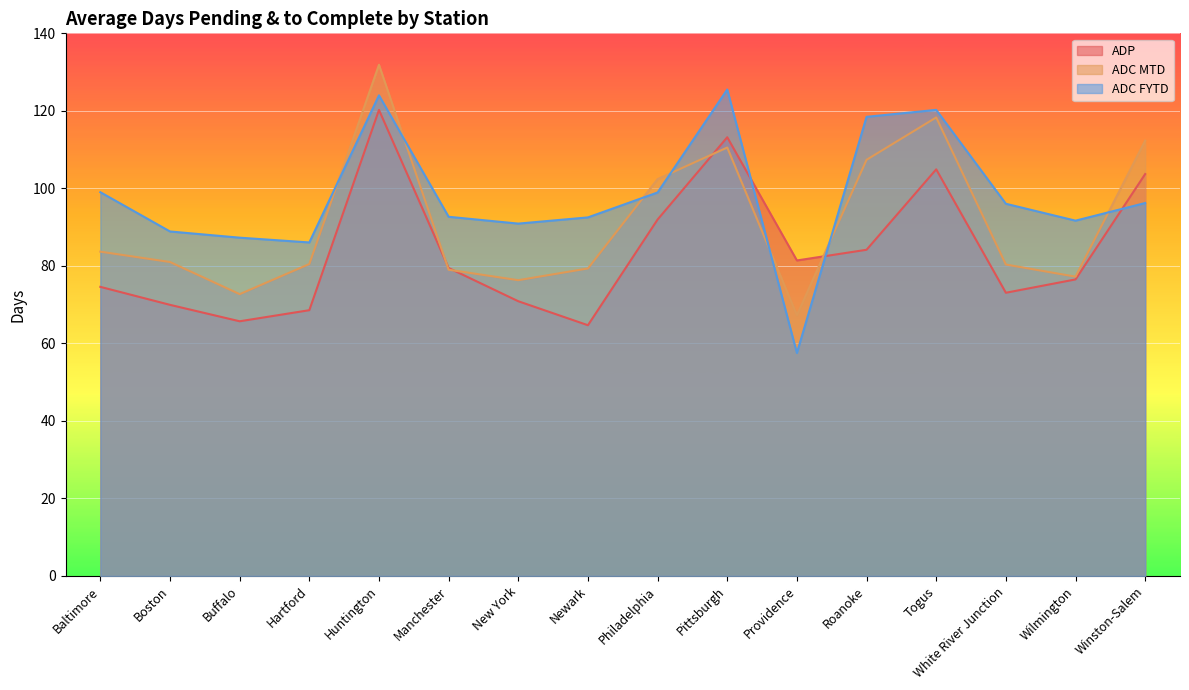

Reading left to right, list all the values displayed in this chart.

ADP: Baltimore=74.6	Boston=70.0	Buffalo=65.7	Hartford=68.6	Huntington=120.2	Manchester=79.5	New York=70.9	Newark=64.7	Philadelphia=92.0	Pittsburgh=113.2	Providence=81.4	Roanoke=84.2	Togus=104.9	White River Junction=73.1	Wilmington=76.5	Winston-Salem=103.7
ADC MTD: Baltimore=83.7	Boston=81.0	Buffalo=72.7	Hartford=80.5	Huntington=131.9	Manchester=79.0	New York=76.3	Newark=79.3	Philadelphia=102.4	Pittsburgh=110.5	Providence=67.3	Roanoke=107.4	Togus=118.3	White River Junction=80.3	Wilmington=77.2	Winston-Salem=112.3
ADC FYTD: Baltimore=99.0	Boston=88.9	Buffalo=87.3	Hartford=86.0	Huntington=124.0	Manchester=92.7	New York=90.9	Newark=92.5	Philadelphia=98.9	Pittsburgh=125.5	Providence=57.5	Roanoke=118.5	Togus=120.2	White River Junction=96.0	Wilmington=91.7	Winston-Salem=96.2